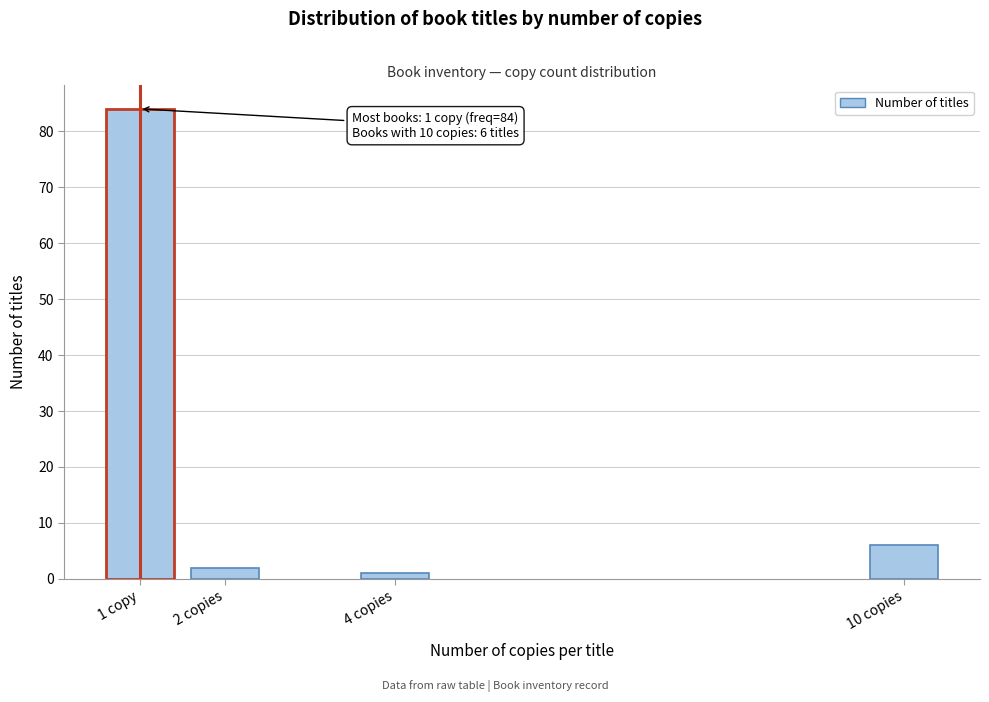

Reading left to right, what are all the values shown in this chart?

1 copy=84	2 copies=2	4 copies=1	10 copies=6